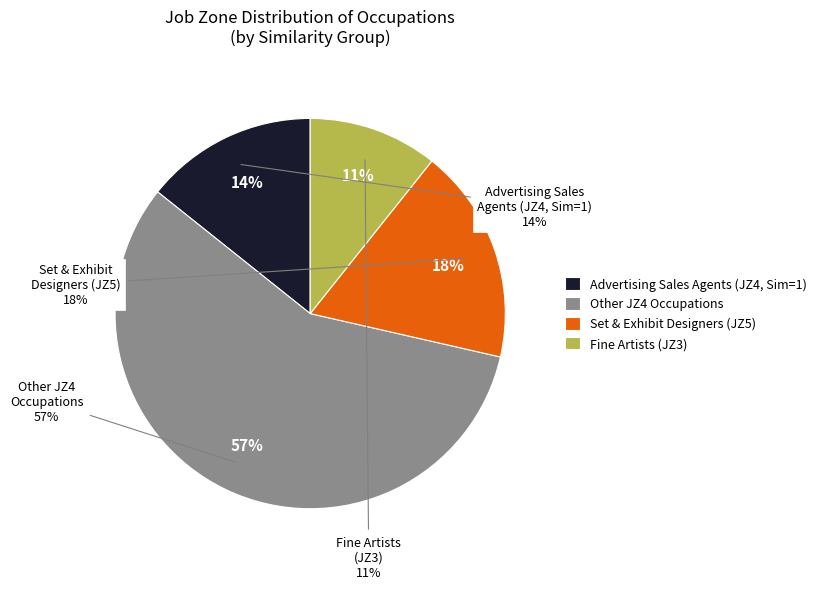

Which slice represents more than half of the pie?

Job Zone 4 (Similar=0)